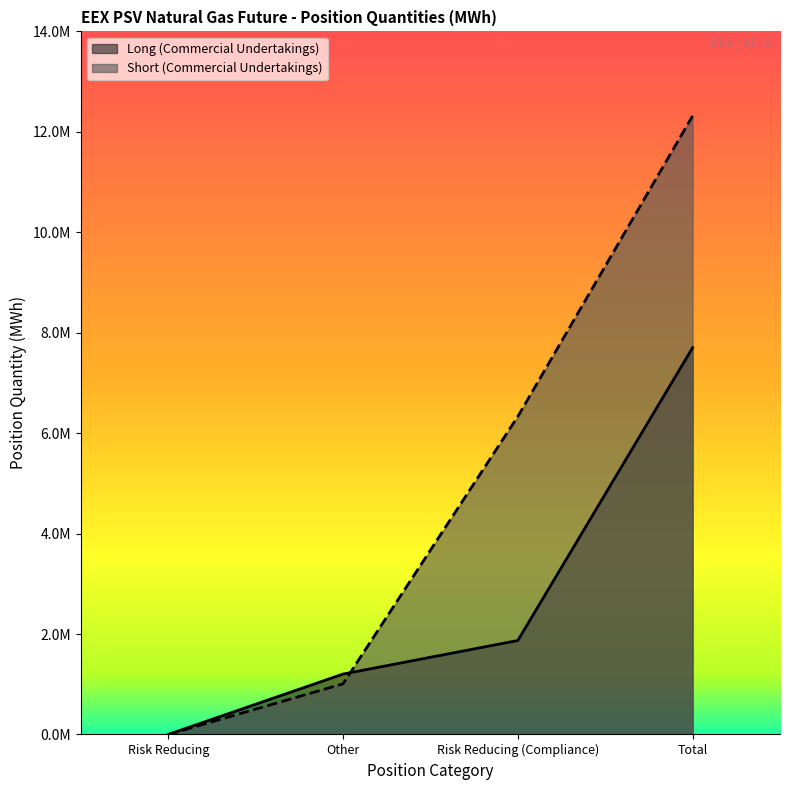

How many values in Short (Commercial Undertakings) are above zero?

3